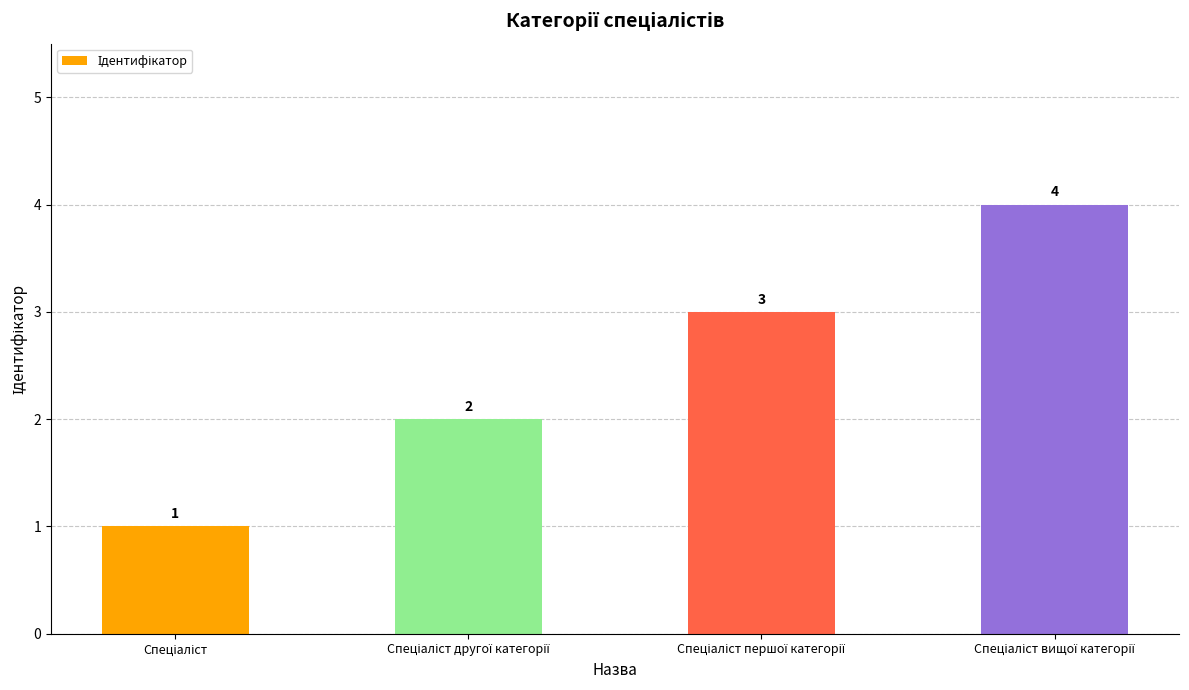

What is the difference between the maximum and minimum values?

3